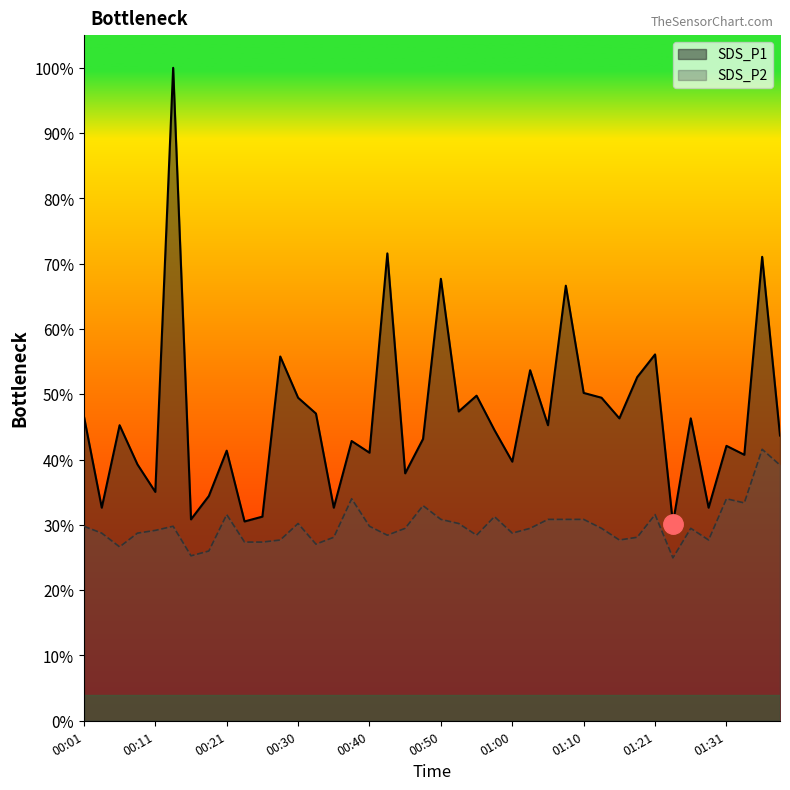

Reading left to right, extract all data points from this chart.

SDS_P1: 46.6	32.6	45.3	39.3	35.1	100.0	30.8	34.4	41.4	30.5	31.3	55.8	49.5	47.1	32.6	42.8	41.1	71.6	37.9	43.2	67.7	47.4	49.8	44.5	39.7	53.7	45.3	66.6	50.2	49.5	46.3	52.6	56.1	30.2	46.3	32.6	42.1	40.7	71.1	43.7
SDS_P2: 29.8	28.7	26.6	28.7	29.2	29.8	25.3	26.0	31.6	27.4	27.4	27.7	30.2	27.1	28.1	34.0	29.8	28.4	29.5	32.9	30.8	30.2	28.4	31.3	28.7	29.5	30.8	30.8	30.8	29.5	27.7	28.1	31.6	24.9	29.5	27.7	34.0	33.4	41.6	39.2